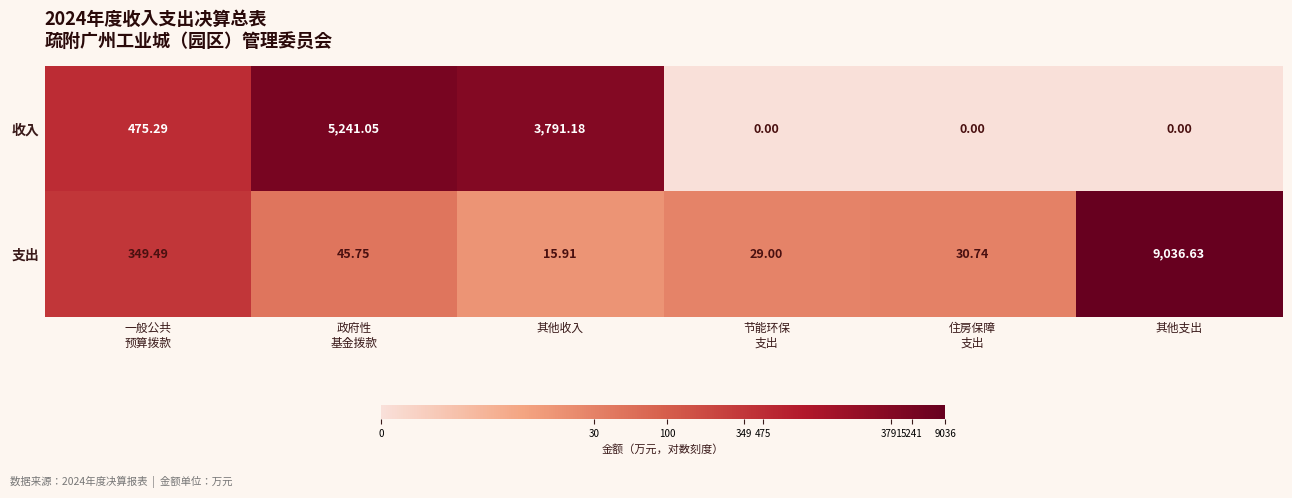

What is the maximum value shown in the chart?

9036.6